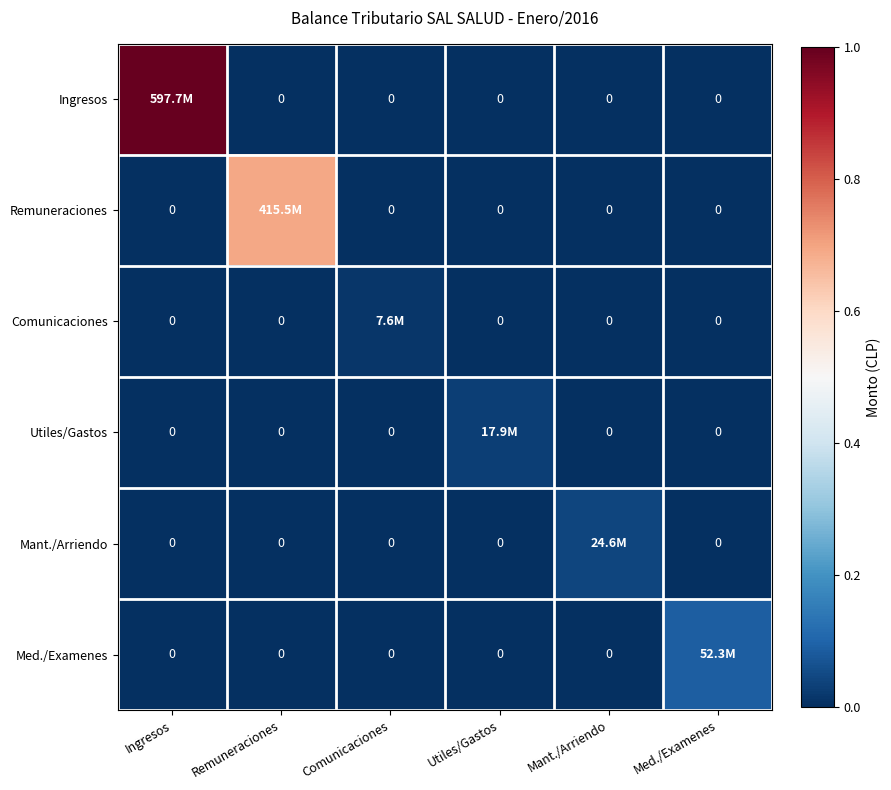

Which label corresponds to the smallest value in the chart?

Remuneraciones